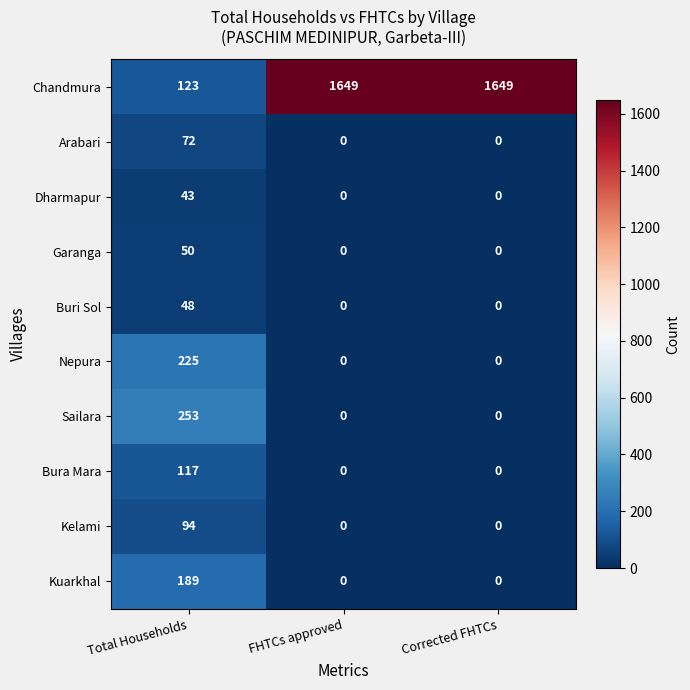

Which series has the largest total across all categories?

Chandmura